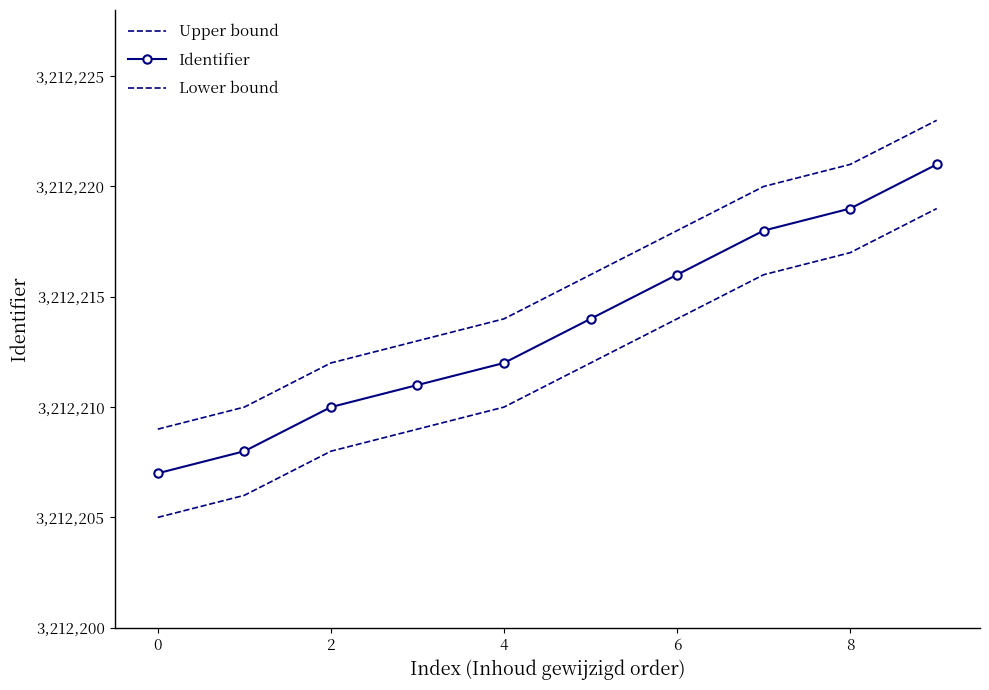

How many categories are shown in the chart?

10